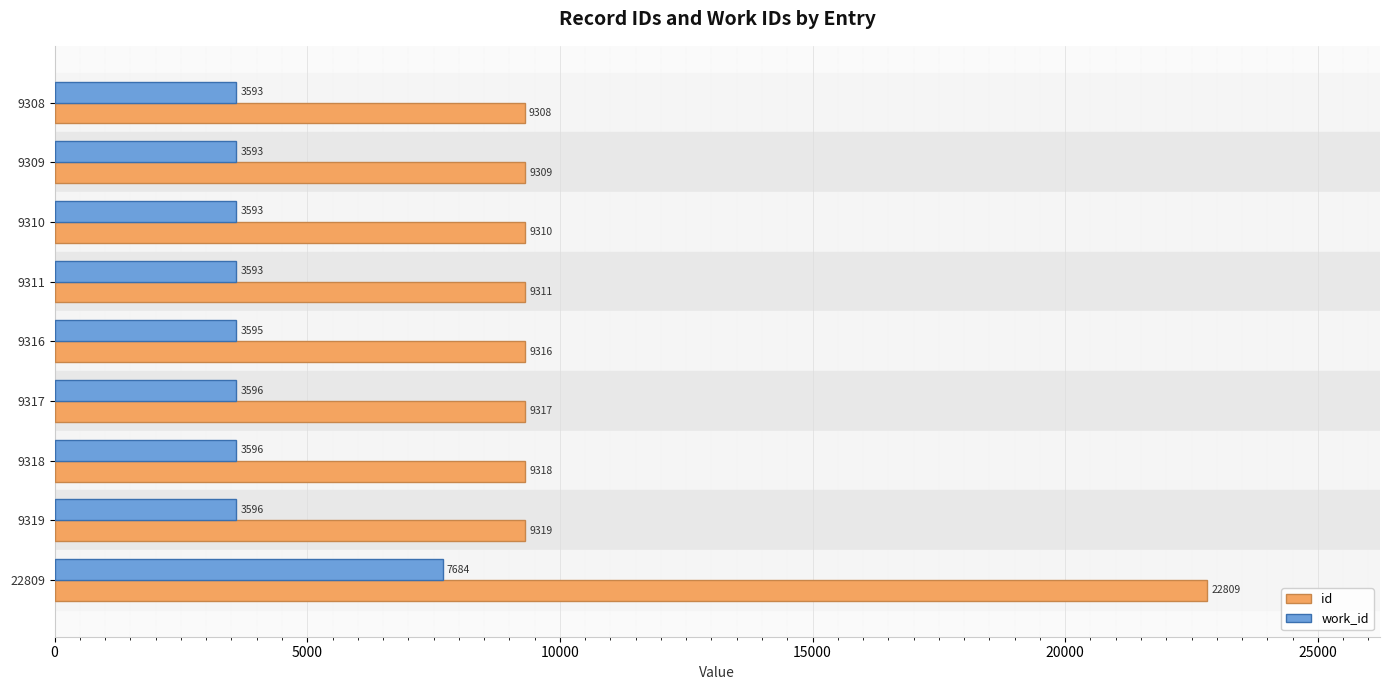

How many data points in work_id are less than 3595?

4